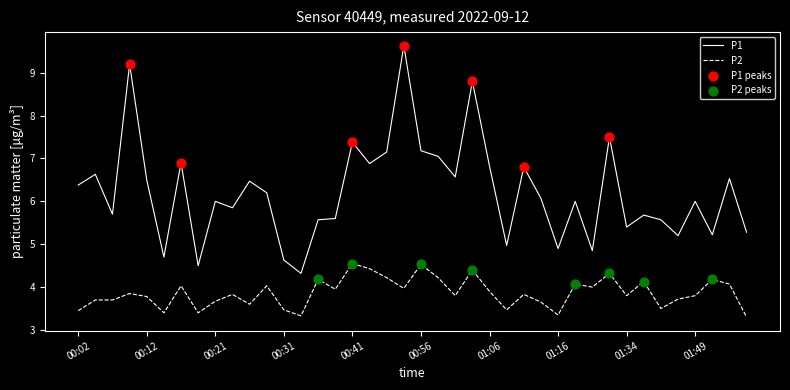

At how many categories does at least one series exceed 9?

2